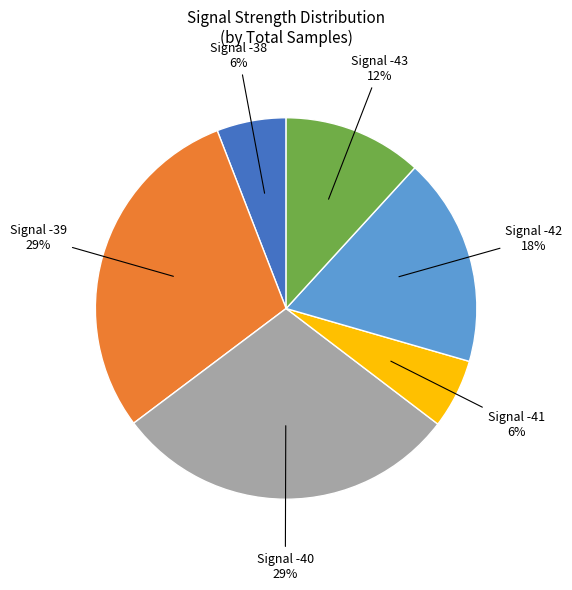

To the nearest percent, what is the average slice percentage?

17%